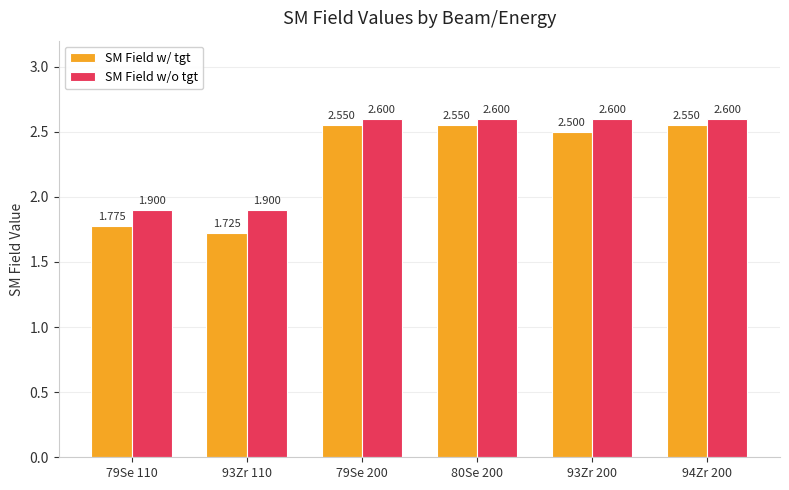

How many data points in SM Field w/o tgt are above 2?

4